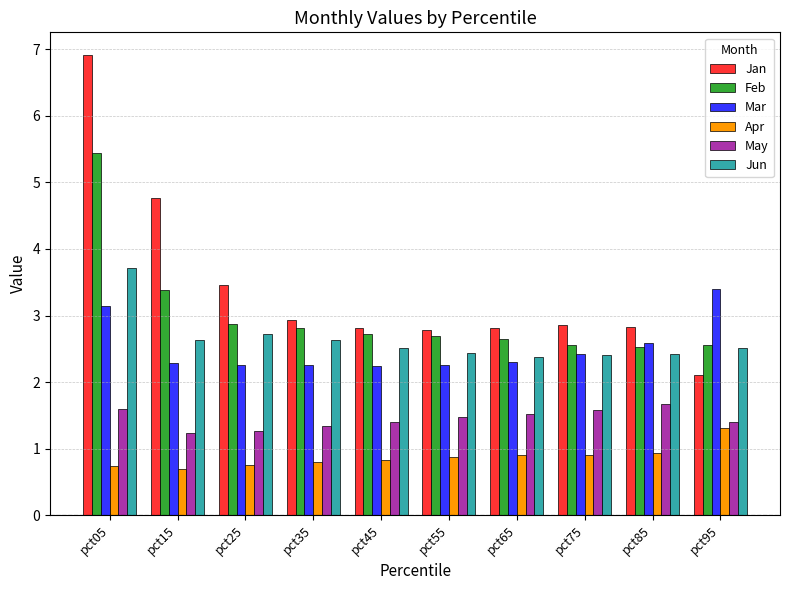

What is the sum of the Jun values at pct45 and pct65?

4.9